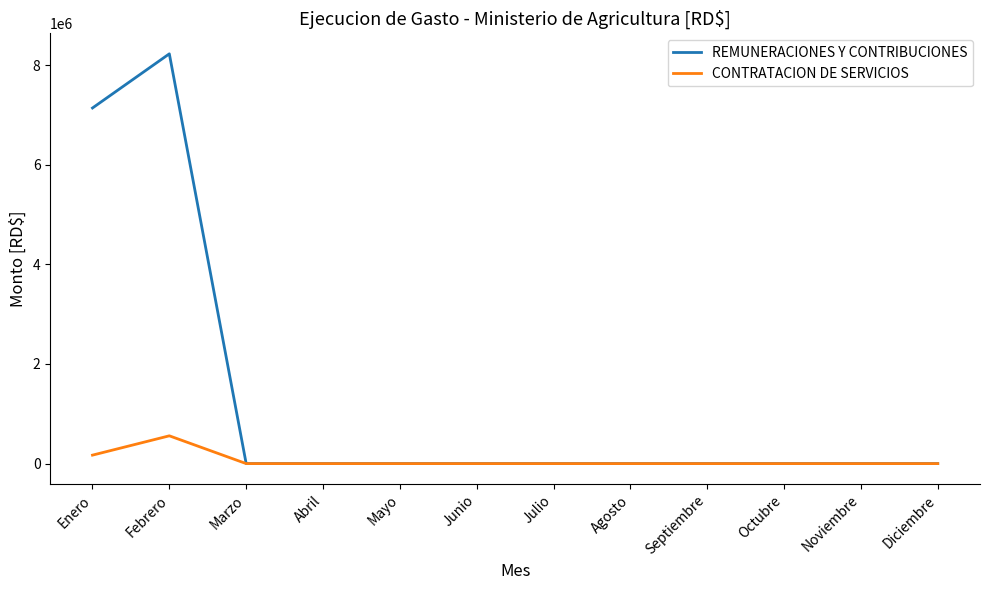

At how many categories does at least one series exceed 1204864?

2